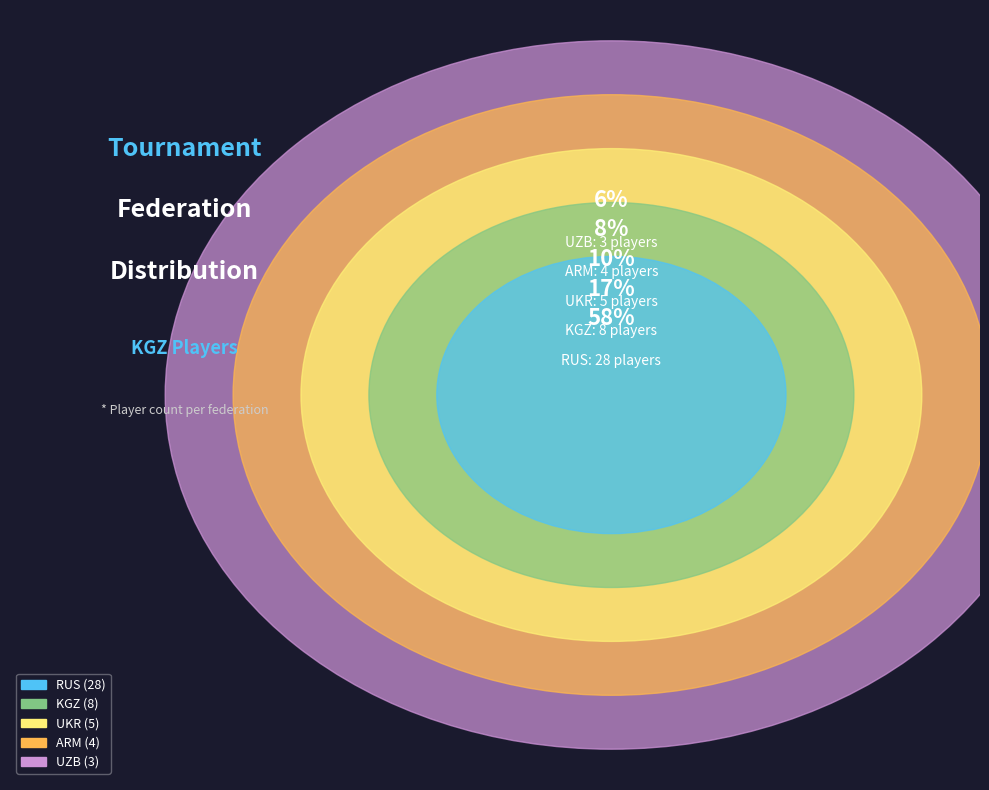

Is it true that UKR is 10% of the pie?

True